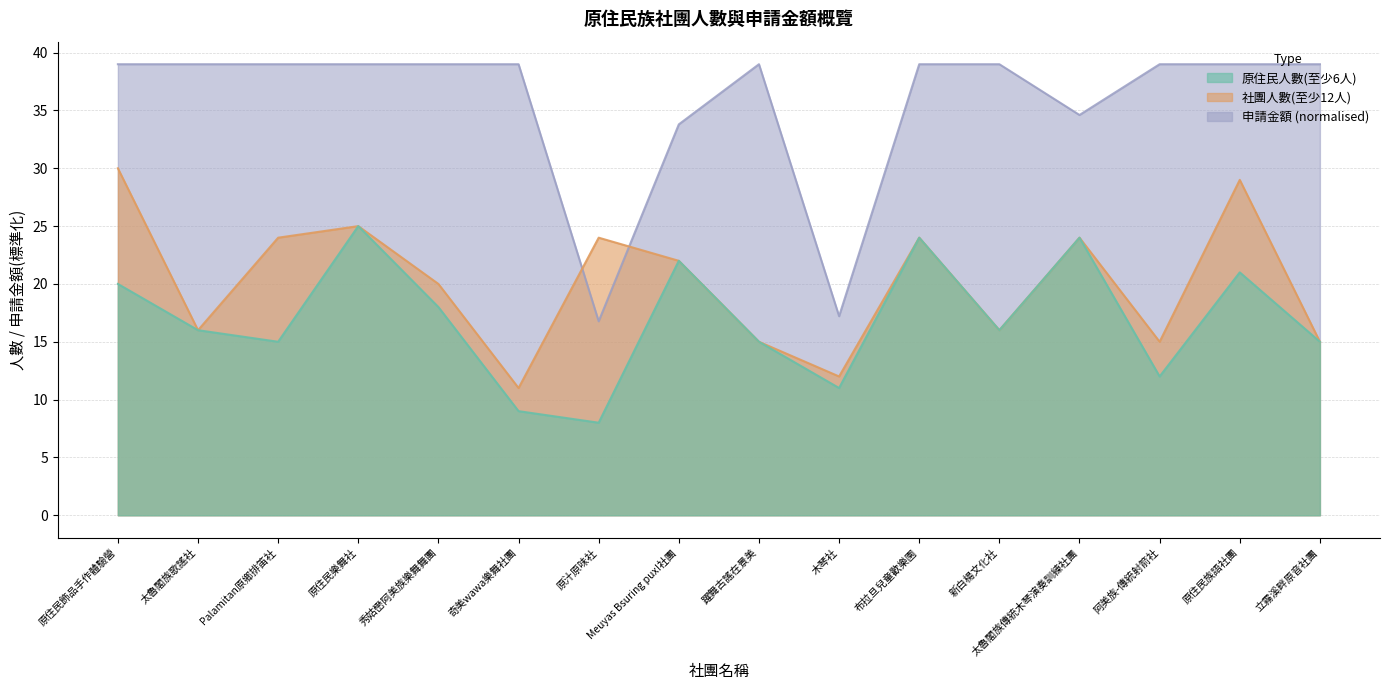

Reading left to right, extract all data points from this chart.

原住民人數(至少6人): 20.0	16.0	15.0	25.0	18.0	9.0	8.0	22.0	15.0	11.0	24.0	16.0	24.0	12.0	21.0	15.0
社團人數(至少12人): 30.0	16.0	24.0	25.0	20.0	11.0	24.0	22.0	15.0	12.0	24.0	16.0	24.0	15.0	29.0	15.0
申請金額: 39.0	39.0	39.0	39.0	39.0	39.0	16.8	33.8	39.0	17.2	39.0	39.0	34.6	39.0	39.0	39.0